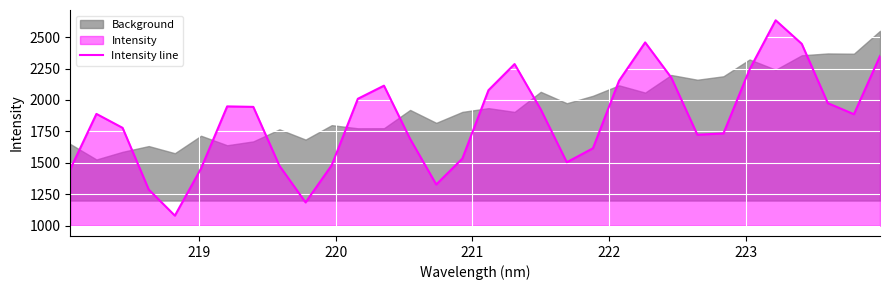

Reading right to left, transcribe all the data shown in this chart.

2350.0	1886.7	1974.8	2446.7	2634.2	2243.0	1734.0	1723.8	2178.5	2458.0	2153.1	1615.9	1504.8	1925.7	2286.0	2077.8	1533.9	1327.8	1690.6	2113.9	2009.7	1481.5	1185.3	1476.7	1945.2	1949.1	1455.1	1080.1	1287.8	1778.5	1889.3	1450.0